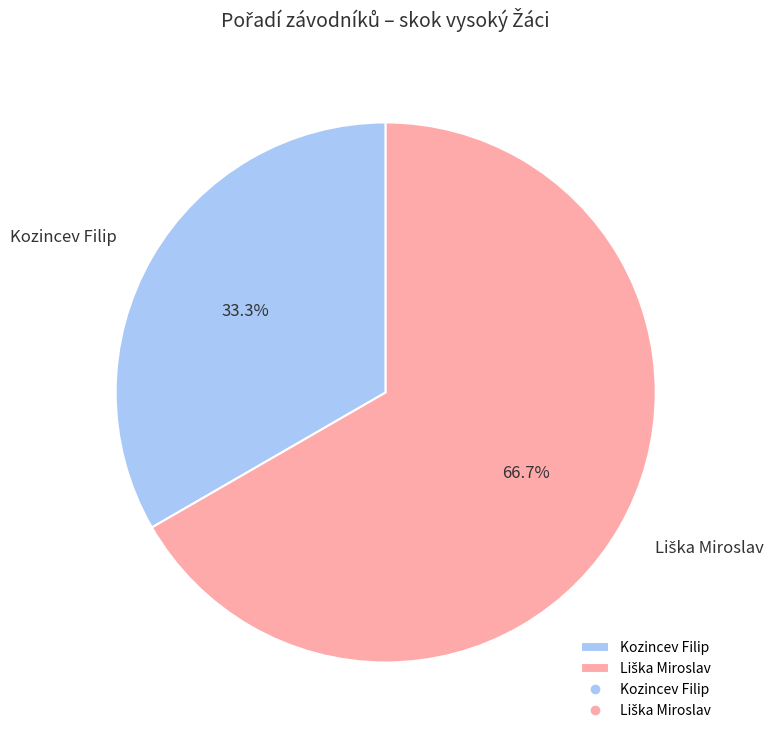

True or false: Kozincev Filip accounts for 46% of the total.

False